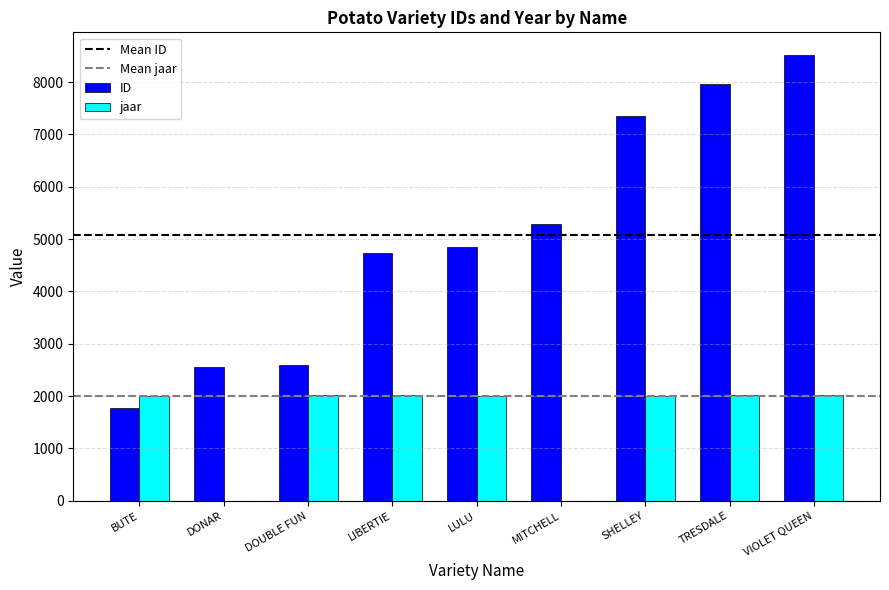

What is the average value of the jaar series?

1564